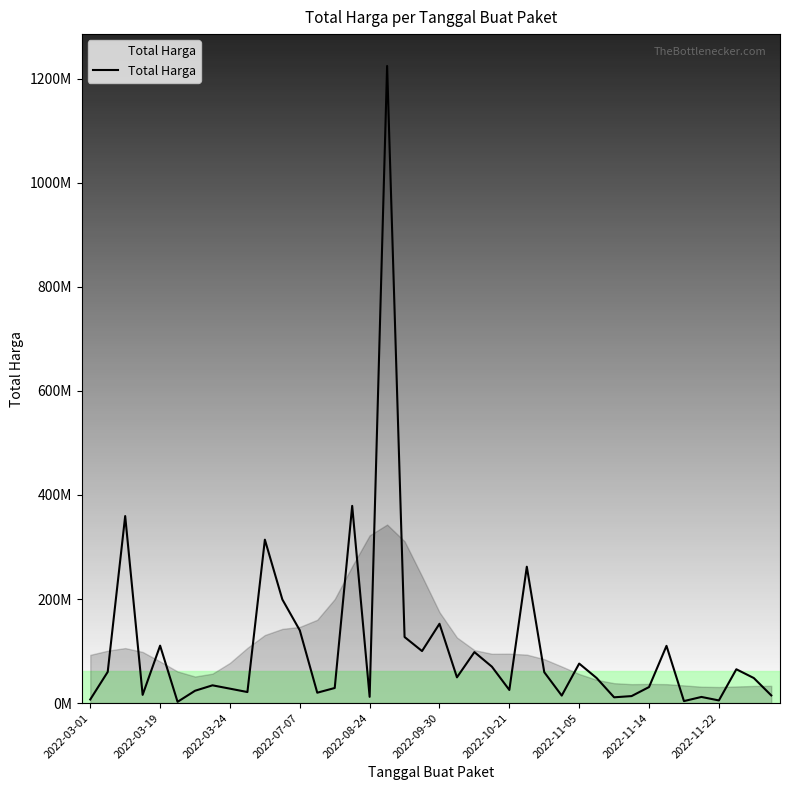

What is the difference between the maximum and second lowest values?

1220857000